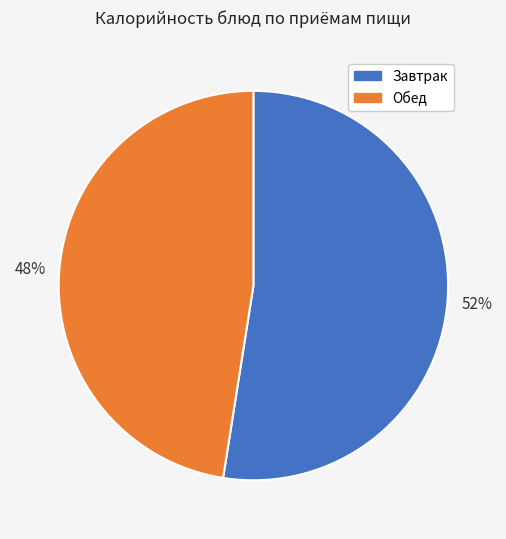

Is there a majority slice in this chart?

Yes